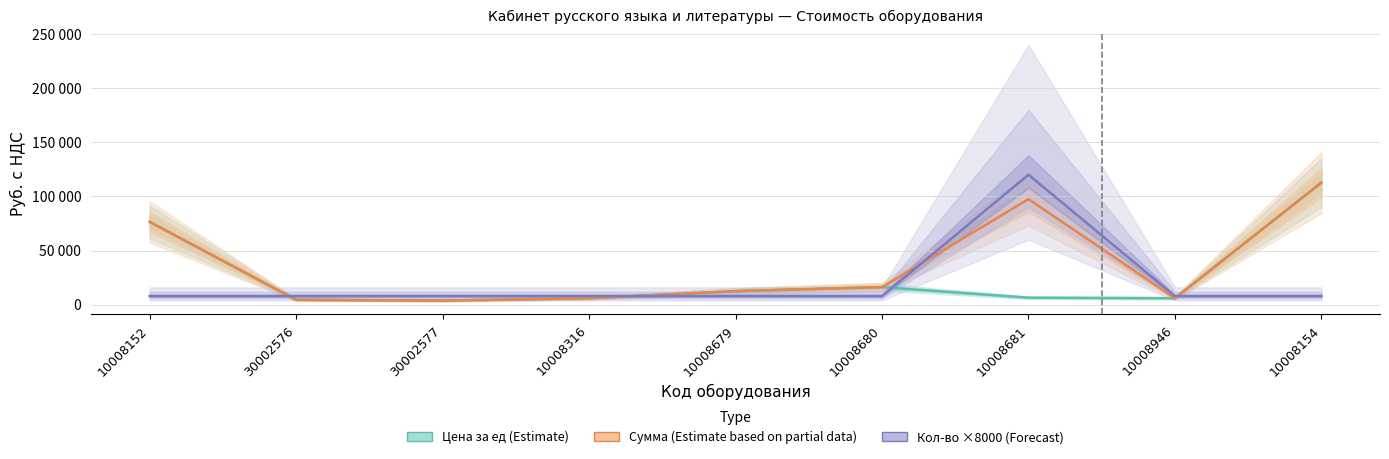

At which category is the sum across all series the highest?

10008154